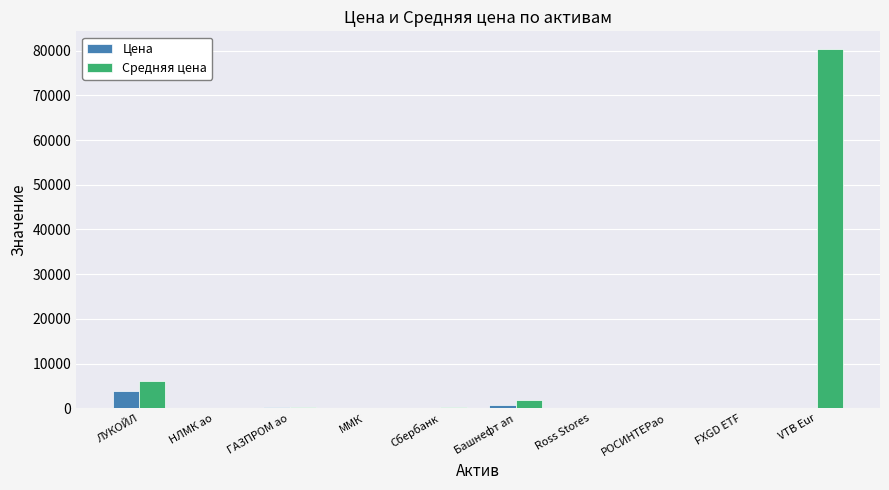

Which series has the largest total across all categories?

Средняя цена